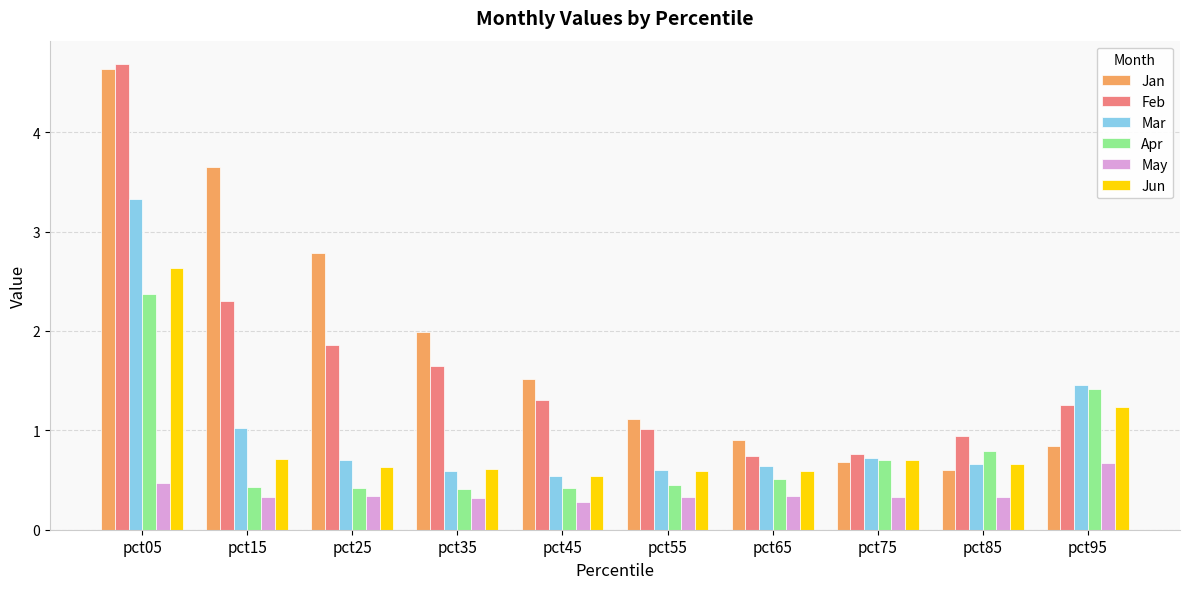

At which label does Jun reach its peak?

pct05